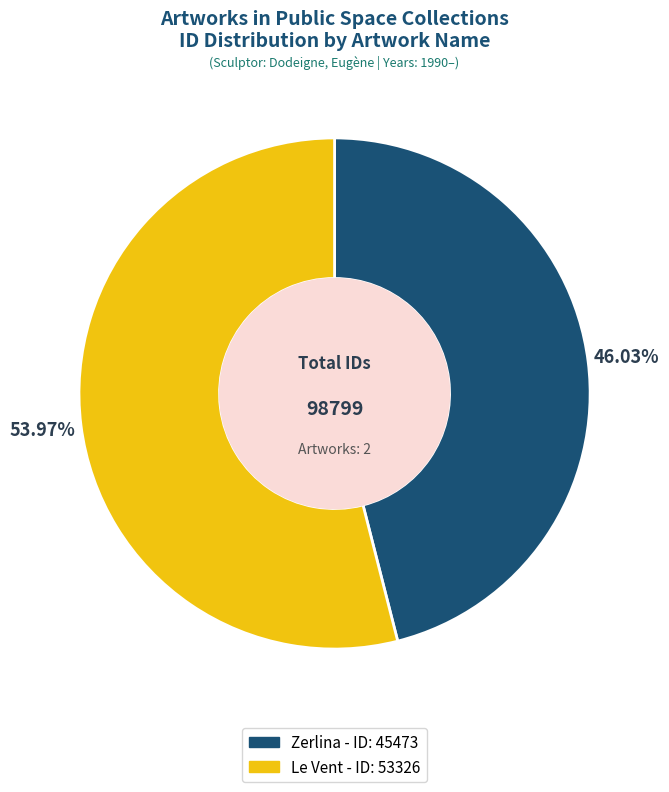

What percentage is the Zerlina slice, to the nearest percent?

46%